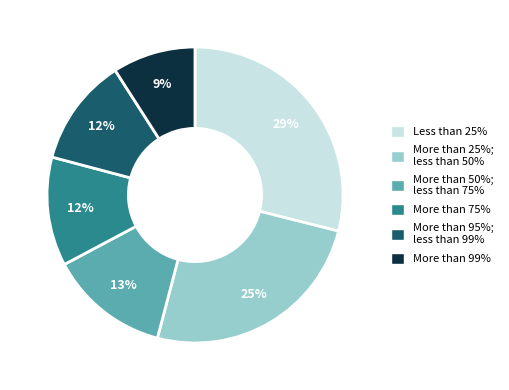

To the nearest percent, what is the average slice percentage?

17%